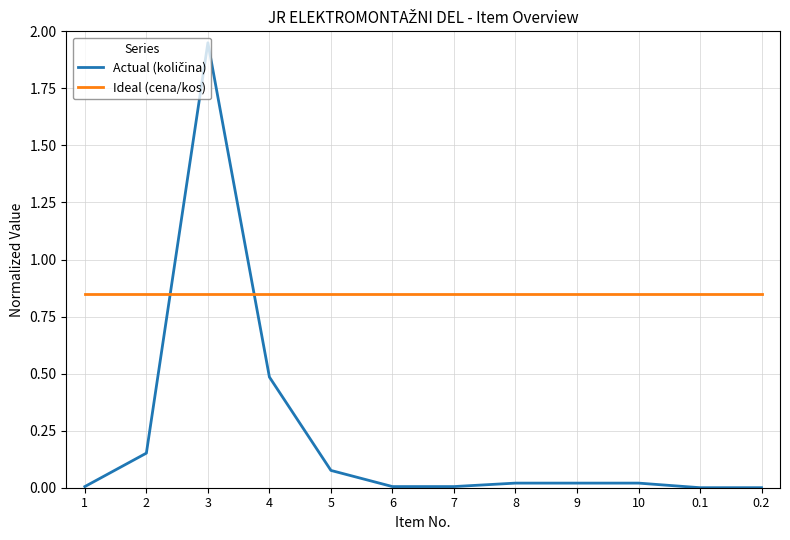

Is it true that Ideal (cena/kos) equals 1.2 at 2?

False